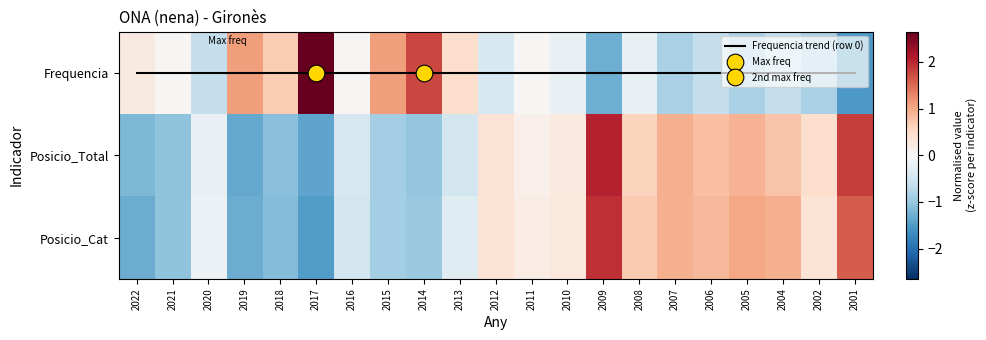

Which series has the largest range (max minus min)?

Frequencia